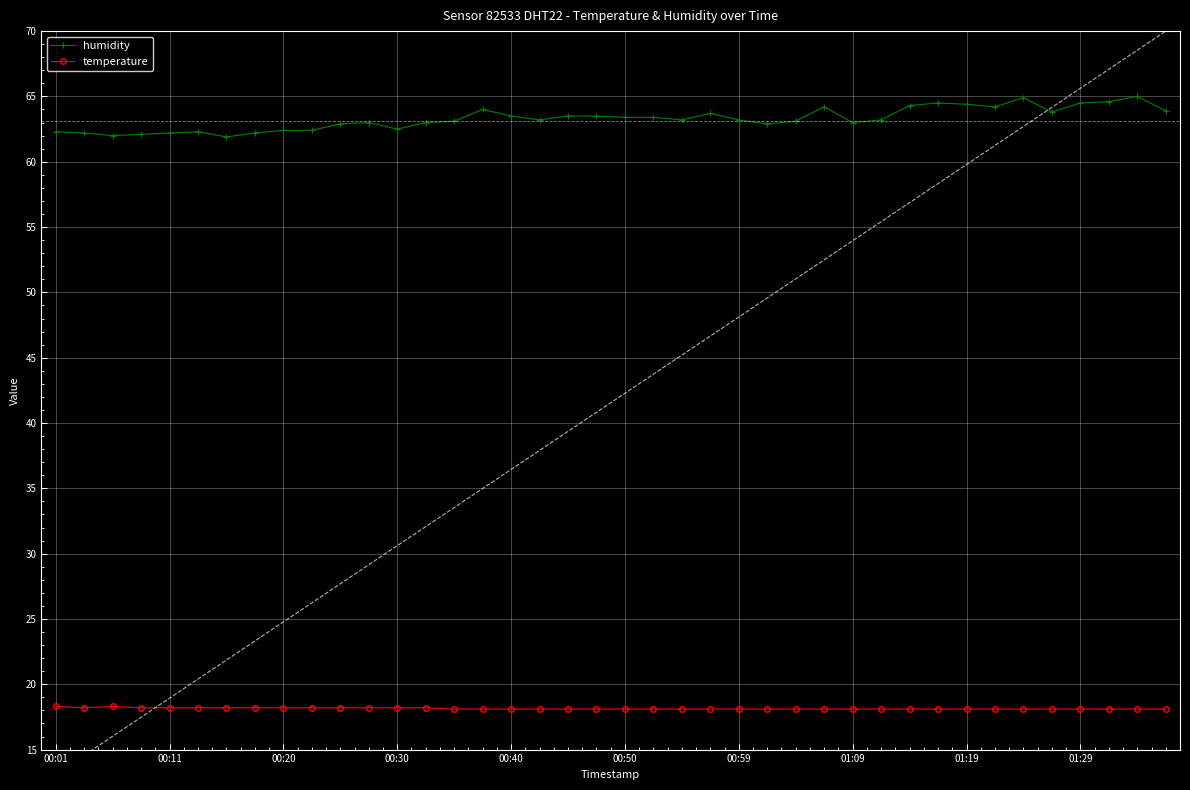

What is the difference between the temperature values at 01:29 and 00:11?

0.1